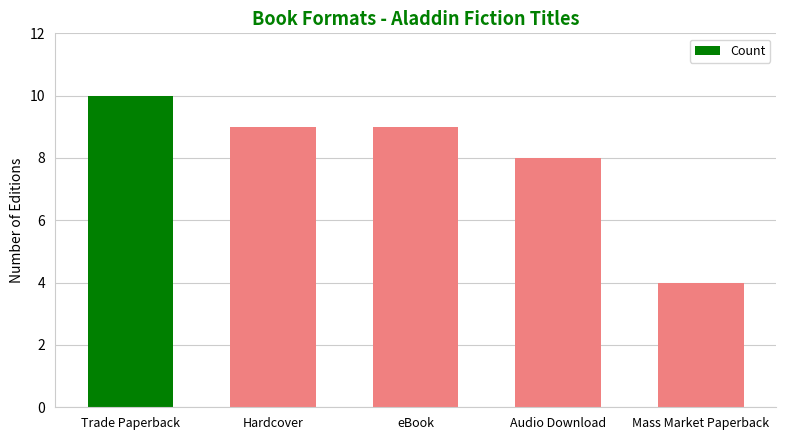

Reading right to left, extract all data points from this chart.

4	8	9	9	10